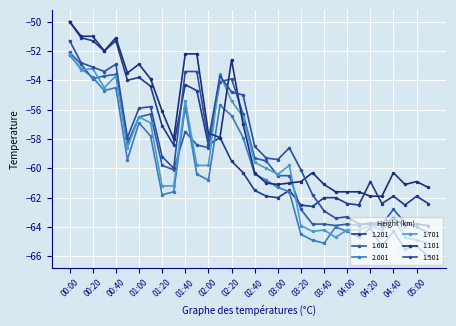

Count the number of categories in the chart.

32